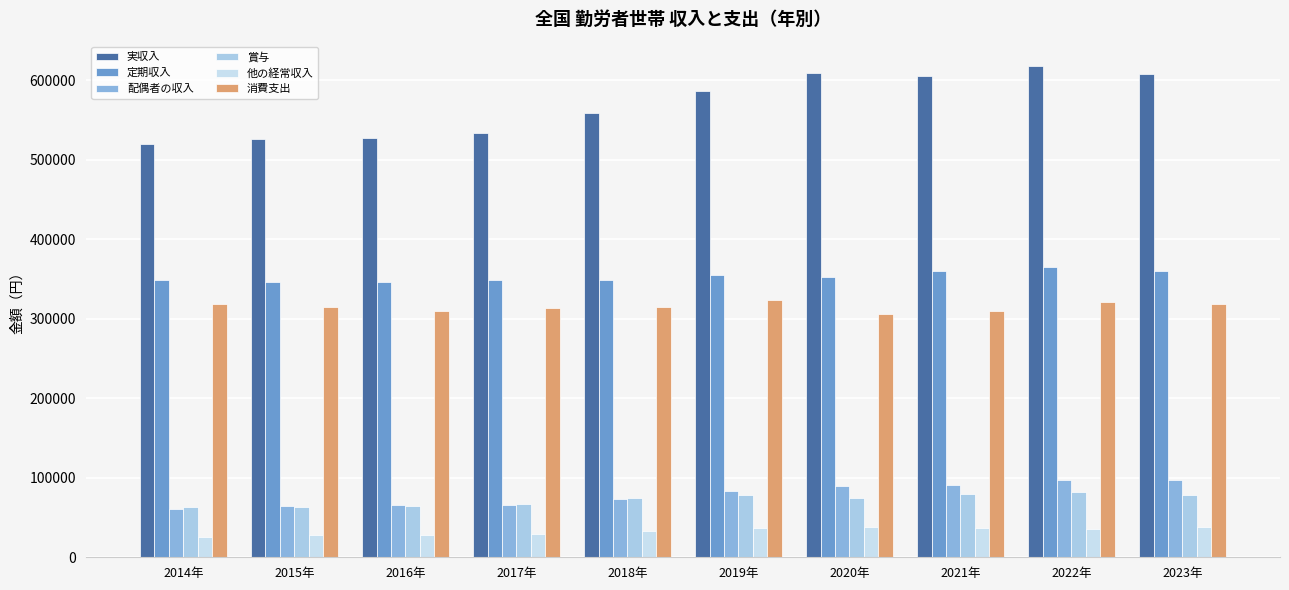

What is the value of the 賞与 bar at the 2nd from the left?

63079